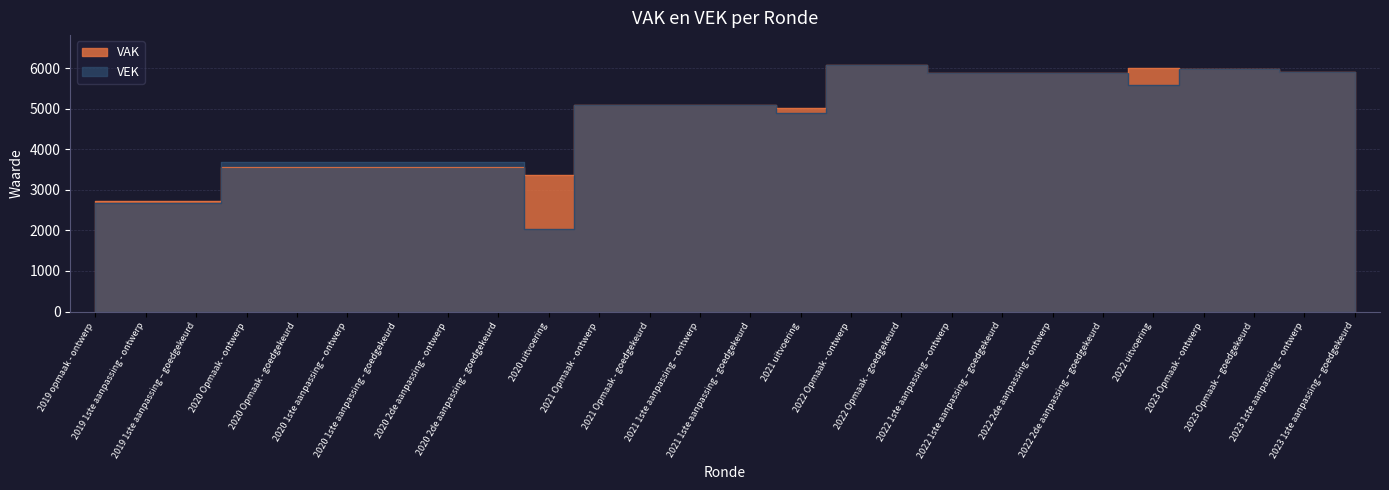

What are all the series names shown in the legend?

VAK, VEK